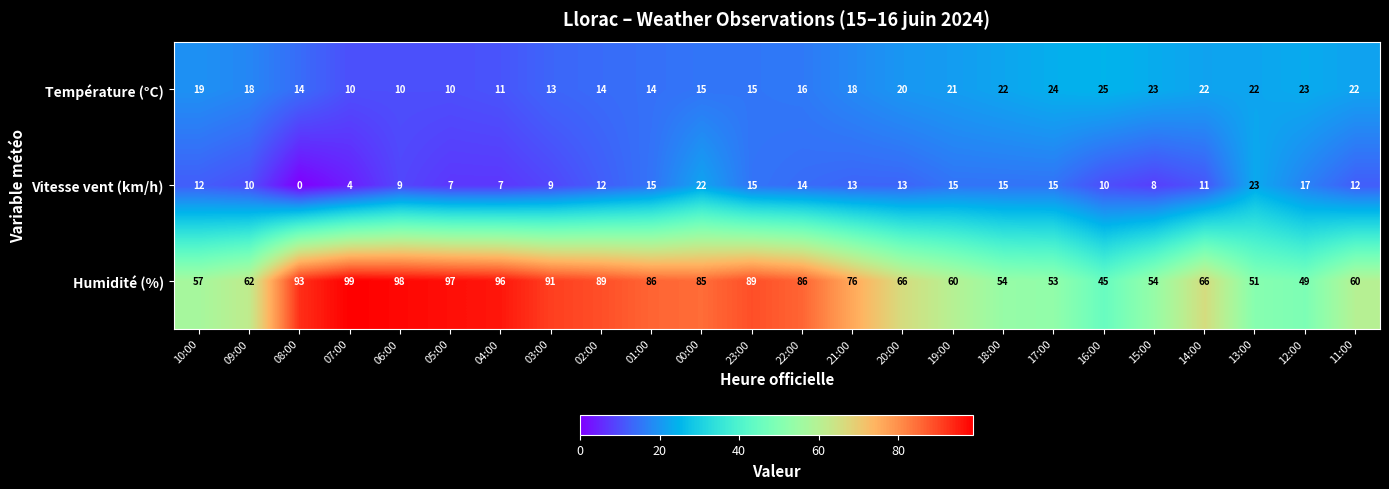

At which label does Vitesse vent (km/h) reach its minimum?

08:00